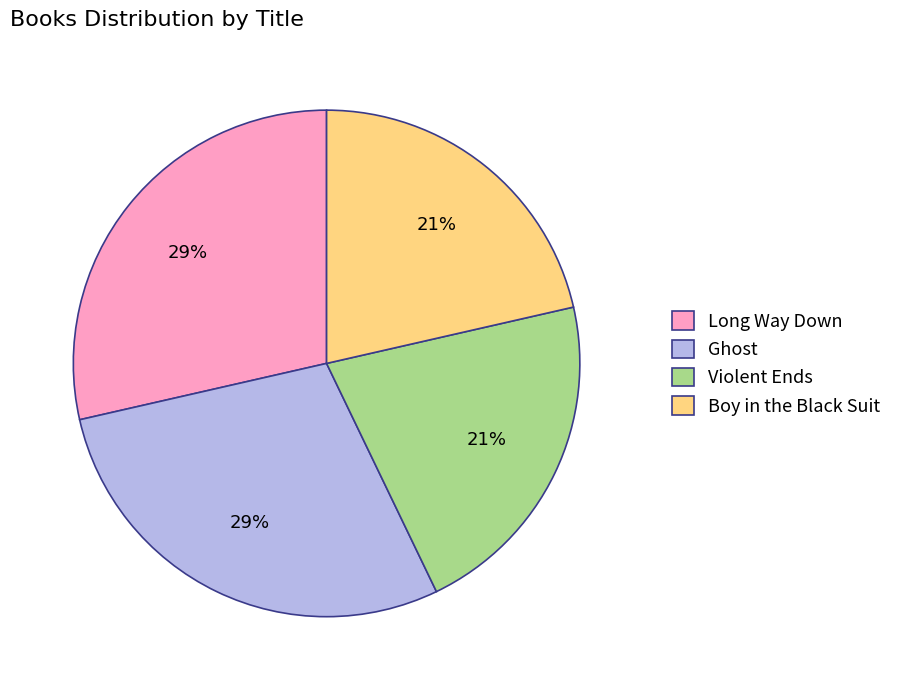

Is the sum of Boy in the Black Suit and Violent Ends greater than half?

No